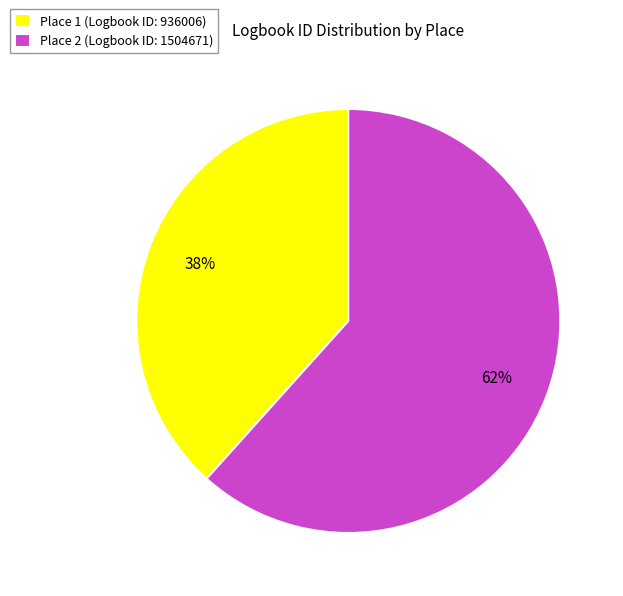

Rank the categories by value from lowest to highest.

Place 1 (Logbook ID: 936006), Place 2 (Logbook ID: 1504671)